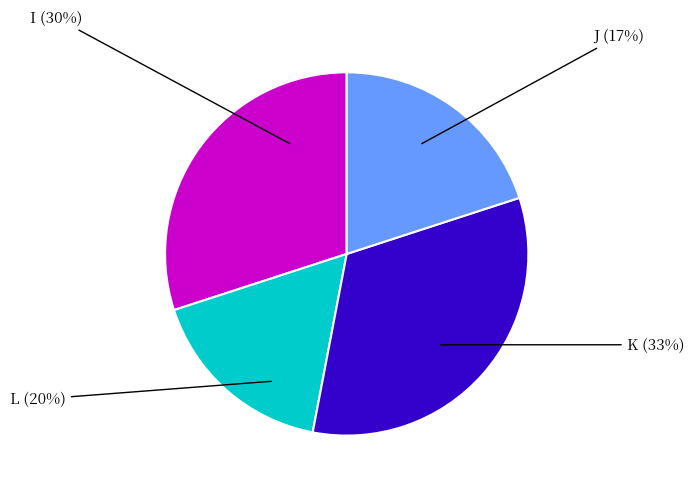

What percentage is the L slice, to the nearest percent?

20%